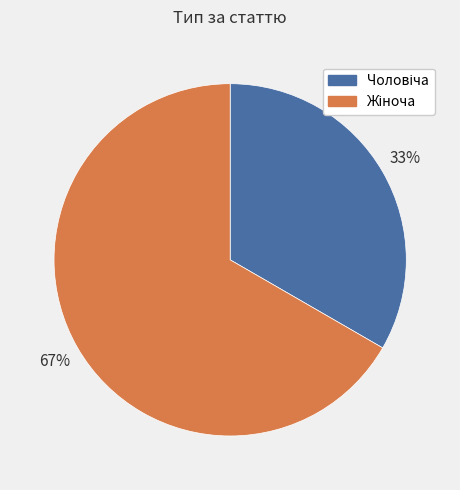

To the nearest percent, what is the average slice percentage?

50%